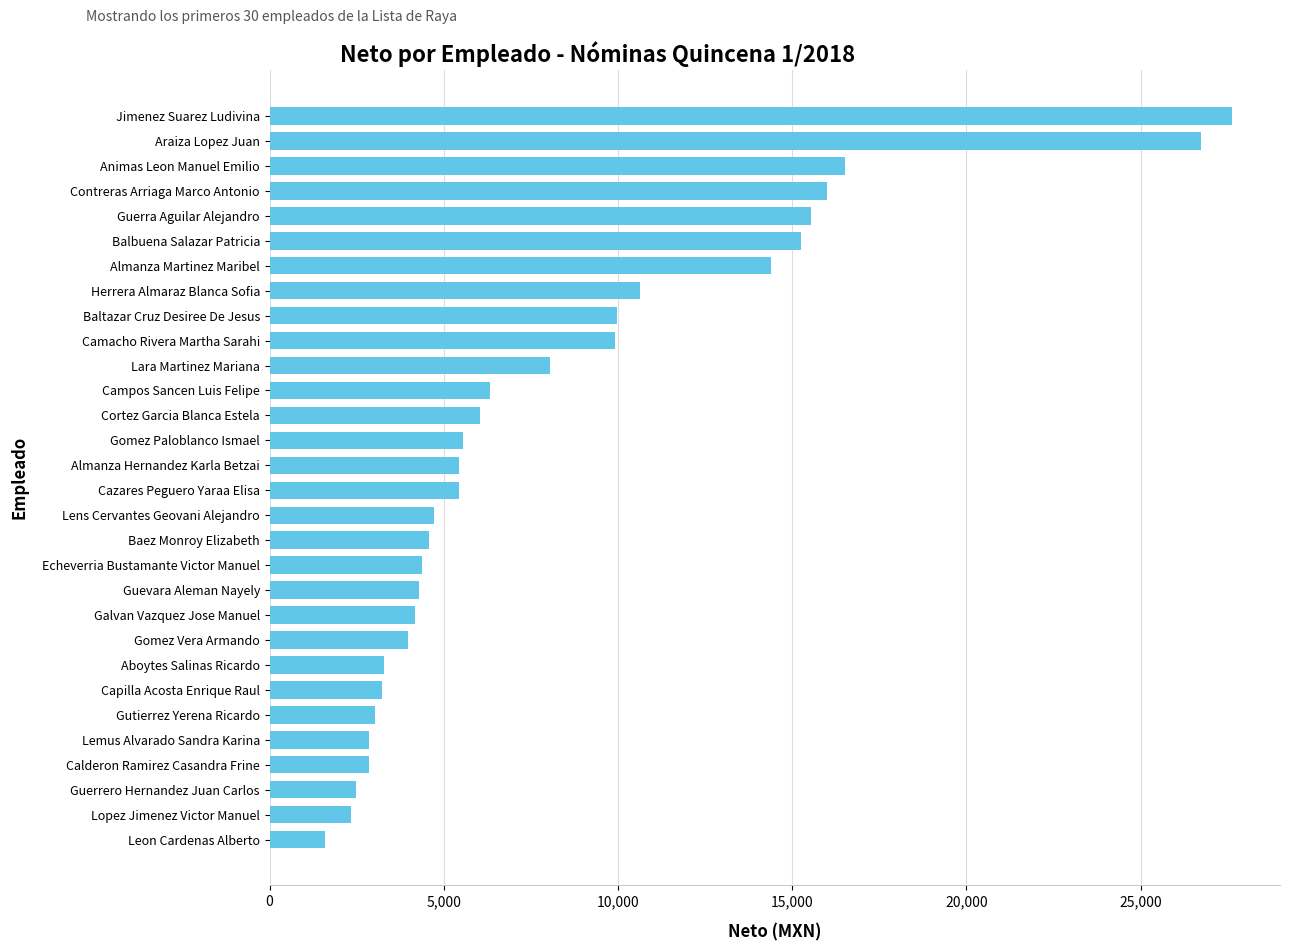

What is the ratio of the value at Camacho Rivera Martha Sarahi to the value at Guevara Aleman Nayely?

2.3